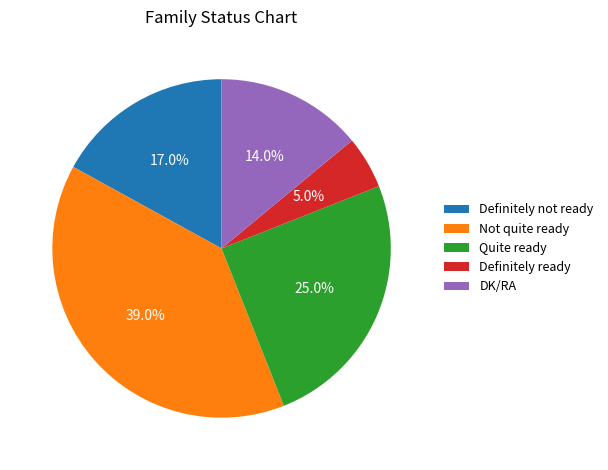

To the nearest percent, what is the average slice percentage?

20%